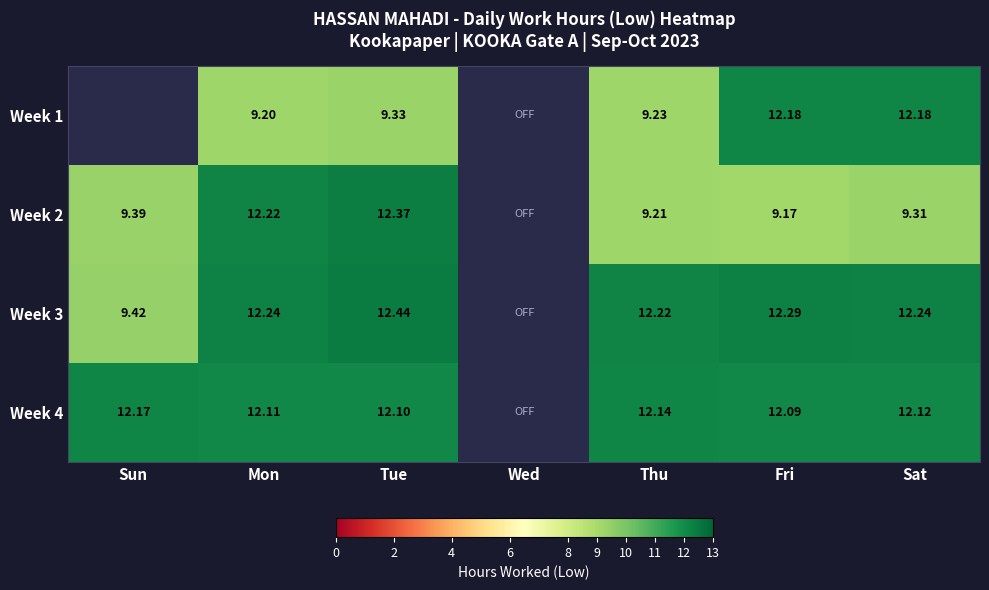

Where is Week 4 nearest to the value 12?

Fri